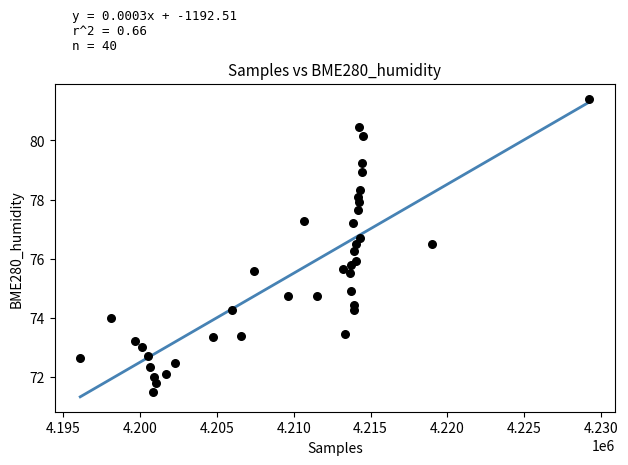

What is the range of X values (max minus min)?

33140.0